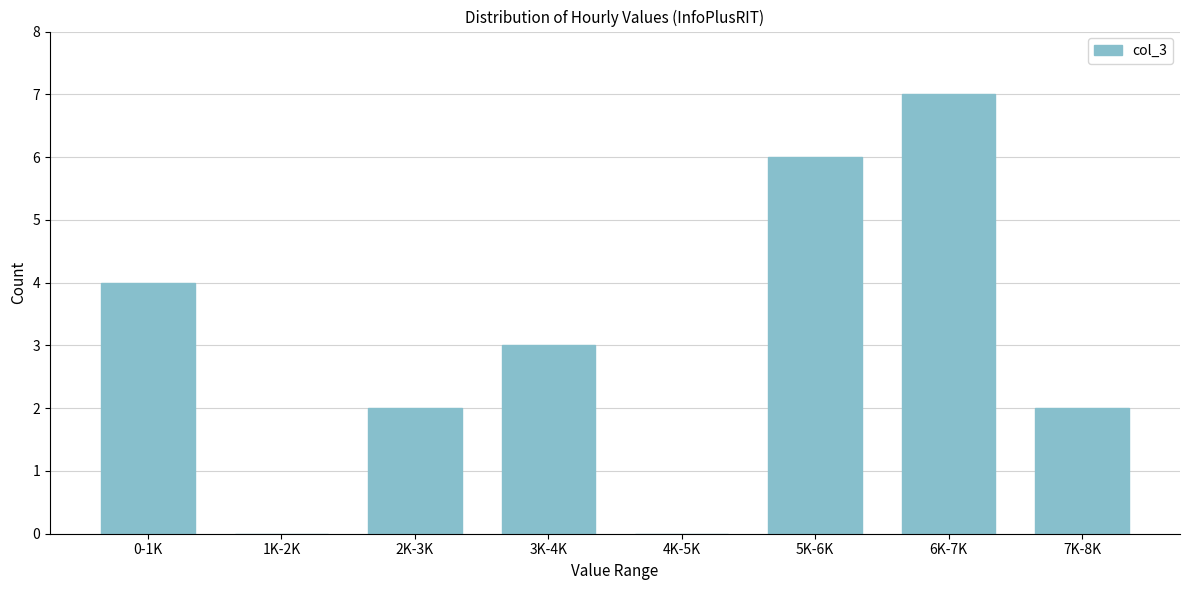

Reading left to right, extract all data points from this chart.

0-1K=4	1K-2K=0	2K-3K=2	3K-4K=3	4K-5K=0	5K-6K=6	6K-7K=7	7K-8K=2